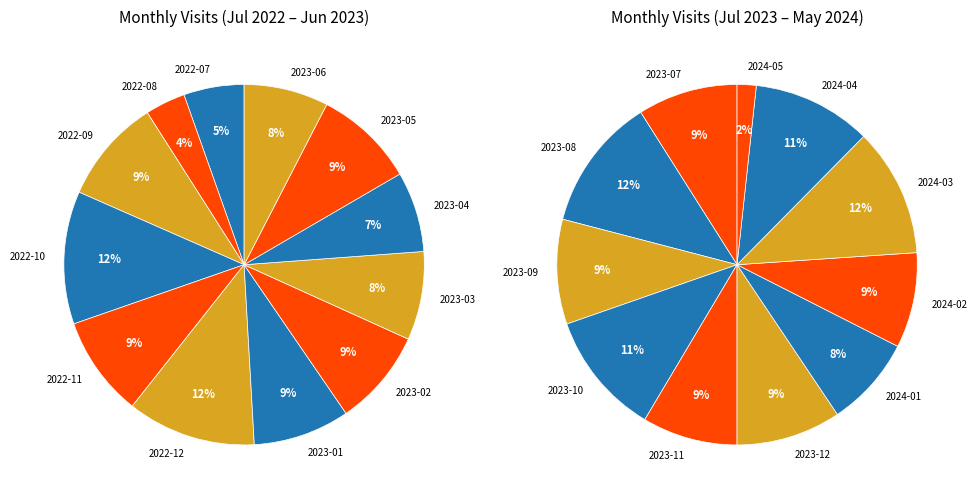

What is the change in value from 2022-07 to 2023-04?

+5